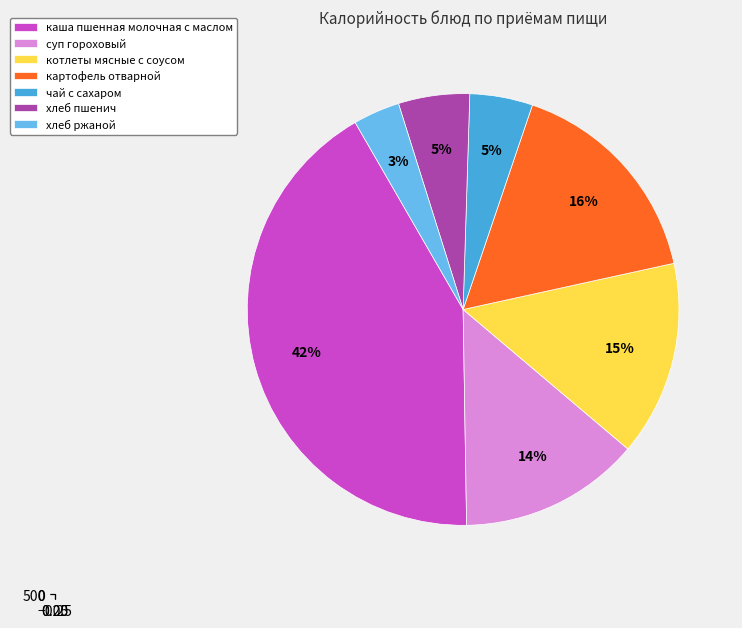

What is the change in value from картофель отварной to хлеб ржаной?

-158.5